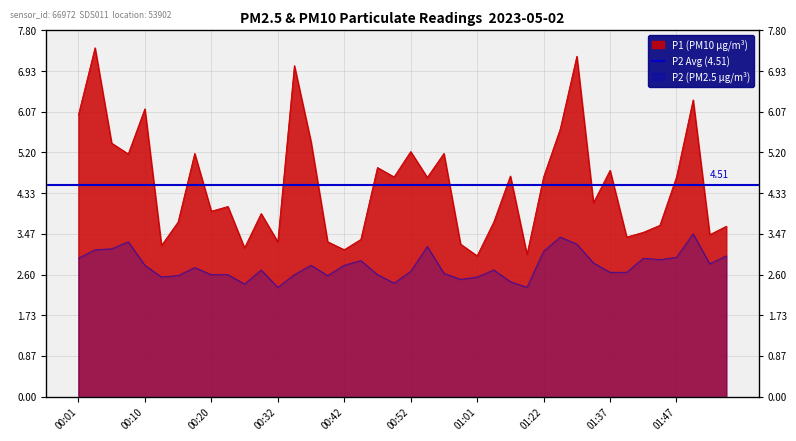

What is the lowest value of the P1 series?

3.0